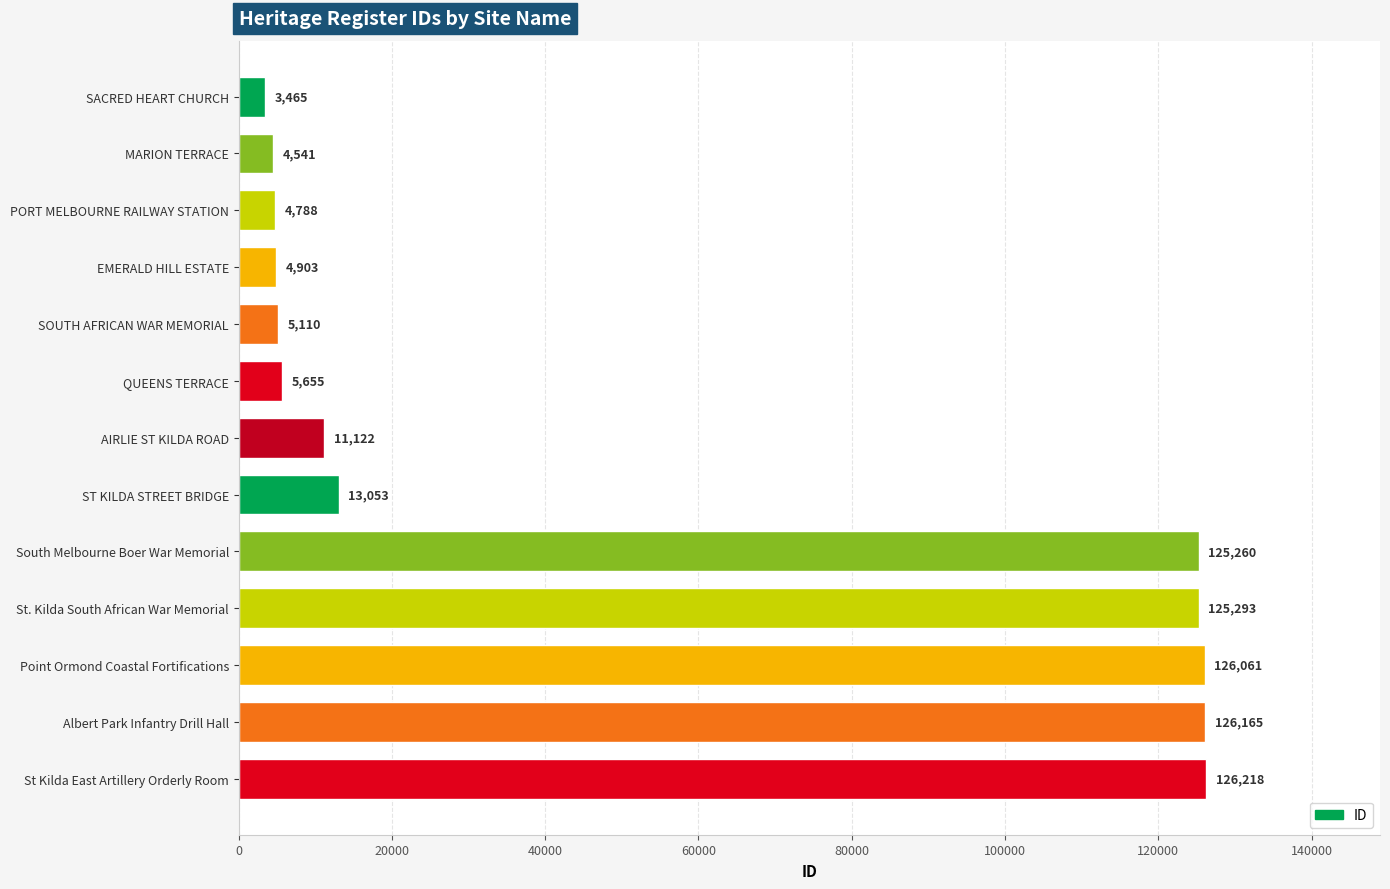

What is the maximum value shown in the chart?

126218